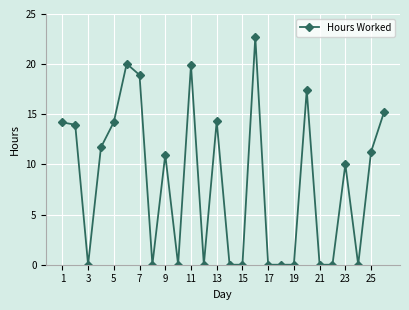

What is the average value?

8.3